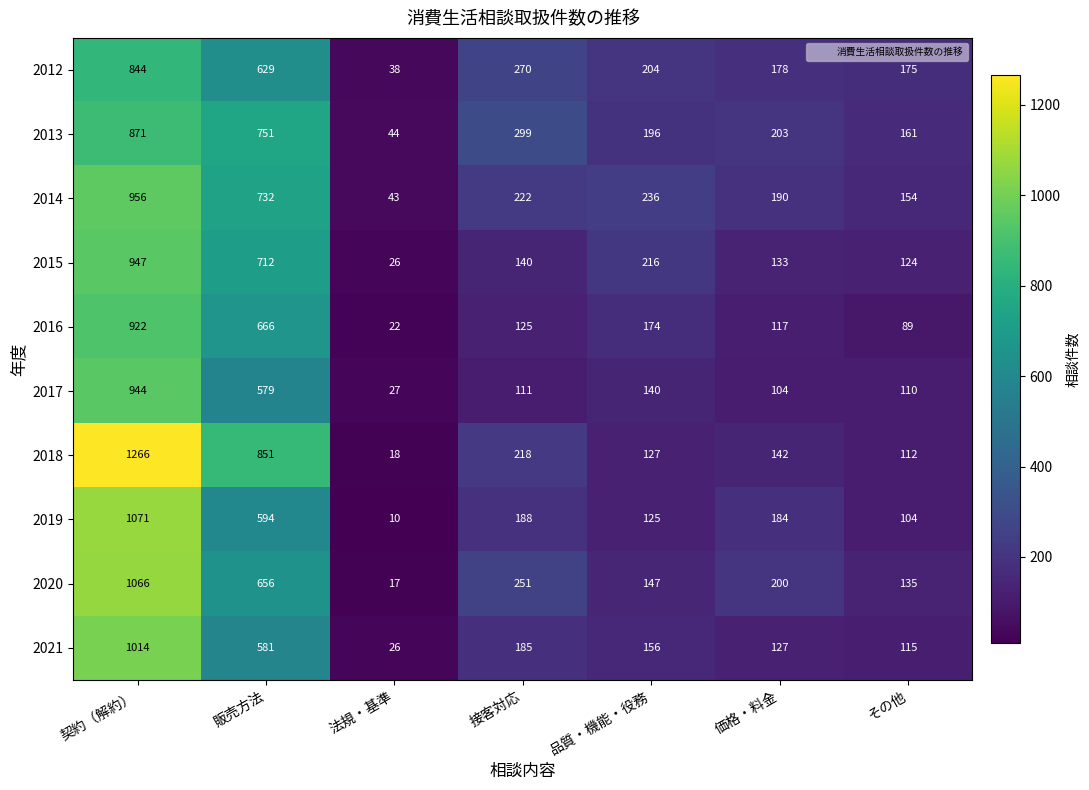

Read the 2021 value at 接客対応.

185